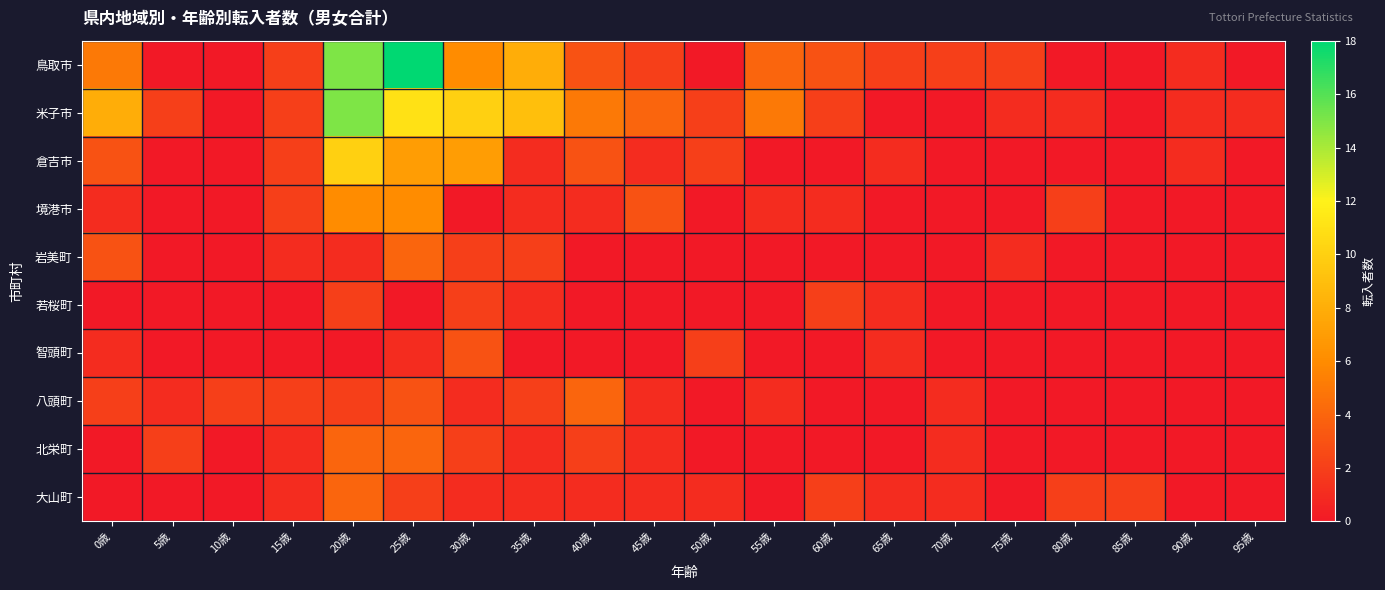

Reading left to right, list all the values displayed in this chart.

鳥取市: 0歳=5	5歳=0	10歳=0	15歳=2	20歳=15	25歳=18	30歳=6	35歳=8	40歳=3	45歳=2	50歳=0	55歳=4	60歳=3	65歳=2	70歳=2	75歳=2	80歳=0	85歳=0	90歳=1	95歳=0
米子市: 0歳=8	5歳=2	10歳=0	15歳=2	20歳=15	25歳=11	30歳=10	35歳=9	40歳=5	45歳=4	50歳=2	55歳=5	60歳=2	65歳=0	70歳=0	75歳=1	80歳=1	85歳=0	90歳=1	95歳=1
倉吉市: 0歳=3	5歳=0	10歳=0	15歳=2	20歳=10	25歳=7	30歳=7	35歳=1	40歳=3	45歳=1	50歳=2	55歳=0	60歳=0	65歳=1	70歳=0	75歳=0	80歳=0	85歳=0	90歳=1	95歳=0
境港市: 0歳=1	5歳=0	10歳=0	15歳=2	20歳=6	25歳=6	30歳=0	35歳=1	40歳=1	45歳=3	50歳=0	55歳=1	60歳=1	65歳=0	70歳=0	75歳=0	80歳=2	85歳=0	90歳=0	95歳=0
岩美町: 0歳=3	5歳=0	10歳=0	15歳=1	20歳=1	25歳=4	30歳=2	35歳=2	40歳=0	45歳=0	50歳=0	55歳=0	60歳=0	65歳=0	70歳=0	75歳=1	80歳=0	85歳=0	90歳=0	95歳=0
若桜町: 0歳=0	5歳=0	10歳=0	15歳=0	20歳=2	25歳=0	30歳=2	35歳=1	40歳=0	45歳=0	50歳=0	55歳=0	60歳=2	65歳=1	70歳=0	75歳=0	80歳=0	85歳=0	90歳=0	95歳=0
智頭町: 0歳=1	5歳=0	10歳=0	15歳=0	20歳=0	25歳=1	30歳=3	35歳=0	40歳=0	45歳=0	50歳=2	55歳=0	60歳=0	65歳=1	70歳=0	75歳=0	80歳=0	85歳=0	90歳=0	95歳=0
八頭町: 0歳=2	5歳=1	10歳=2	15歳=2	20歳=2	25歳=3	30歳=1	35歳=2	40歳=4	45歳=1	50歳=0	55歳=1	60歳=0	65歳=0	70歳=1	75歳=0	80歳=0	85歳=0	90歳=0	95歳=0
北栄町: 0歳=0	5歳=2	10歳=0	15歳=1	20歳=4	25歳=4	30歳=2	35歳=1	40歳=2	45歳=1	50歳=0	55歳=0	60歳=0	65歳=0	70歳=1	75歳=0	80歳=0	85歳=0	90歳=0	95歳=0
大山町: 0歳=0	5歳=0	10歳=0	15歳=1	20歳=4	25歳=2	30歳=1	35歳=1	40歳=1	45歳=1	50歳=1	55歳=0	60歳=2	65歳=1	70歳=1	75歳=0	80歳=2	85歳=2	90歳=0	95歳=0